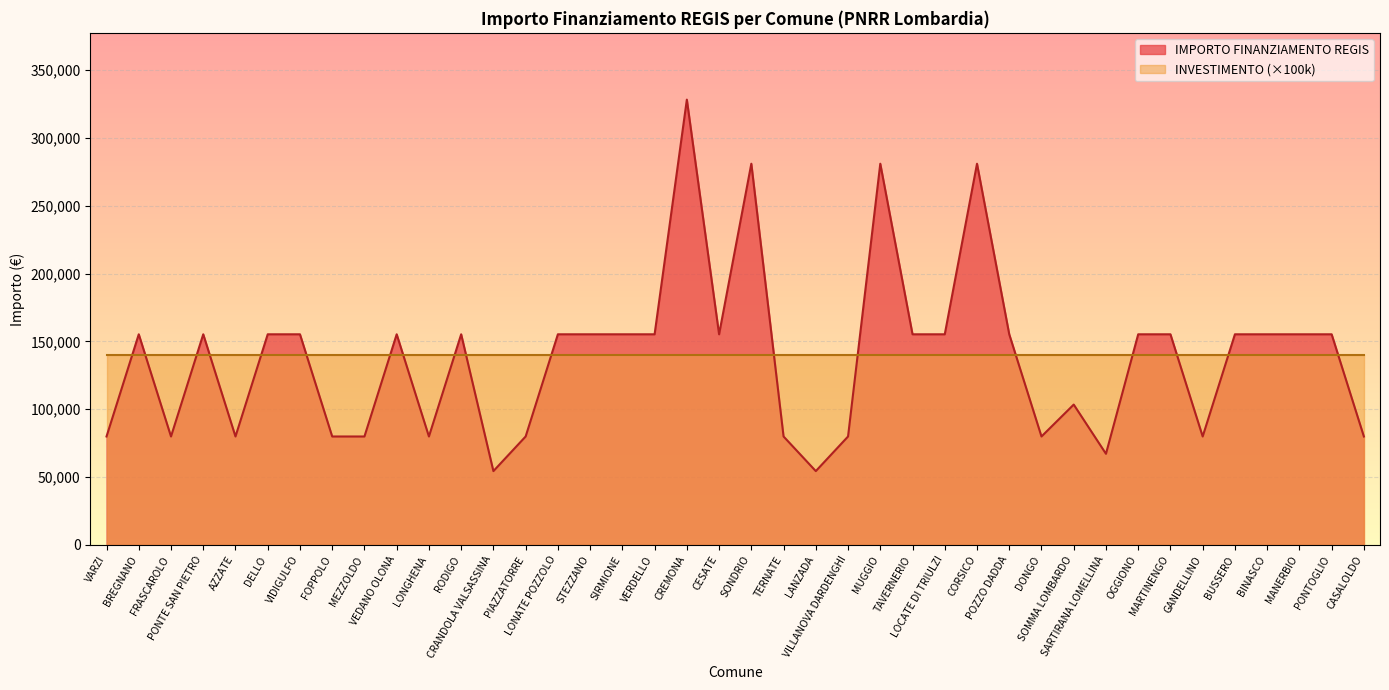

What is the average value?

137853